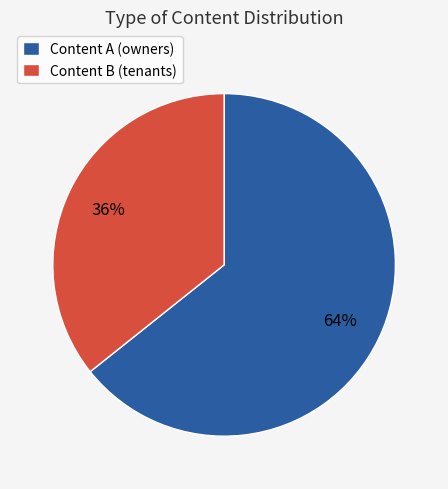

To the nearest percent, what portion does Content A (owners) represent?

64%